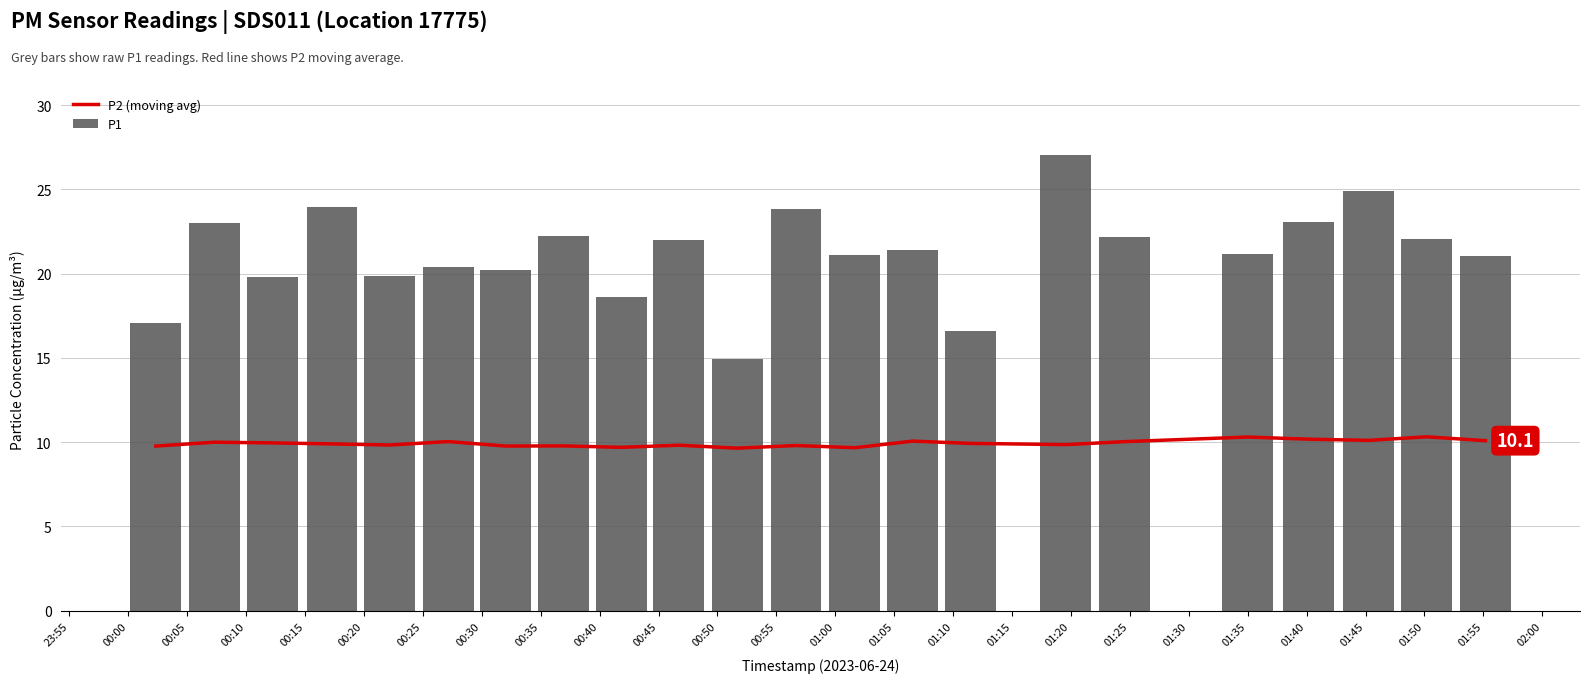

Rank the series by their average value, from lowest to highest.

P2 (moving avg), P1